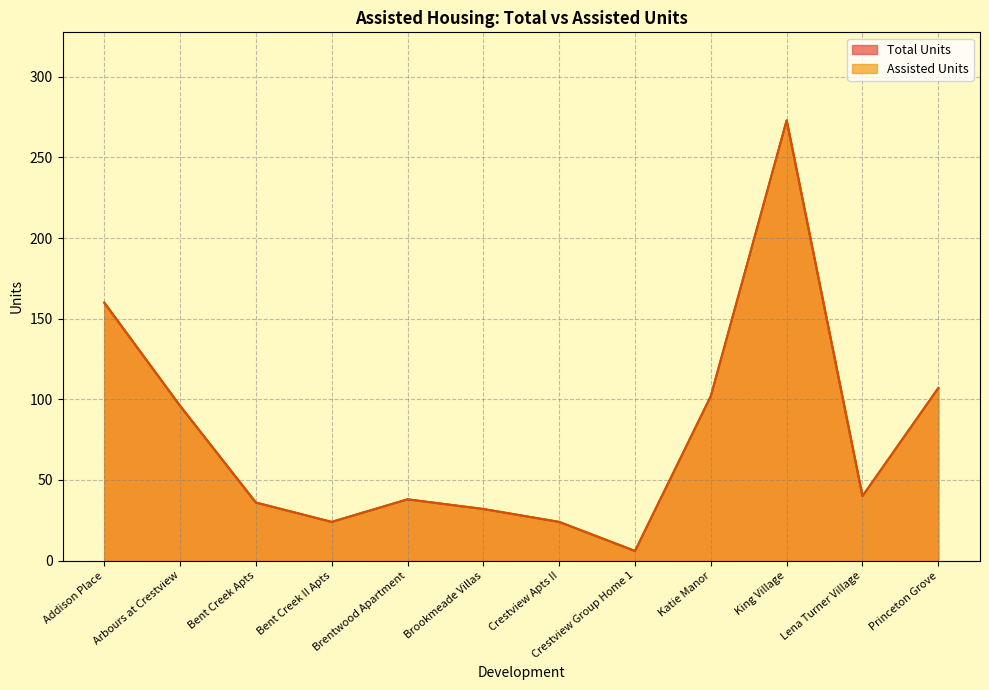

True or false: Total Units and Assisted Units cross at least once.

False